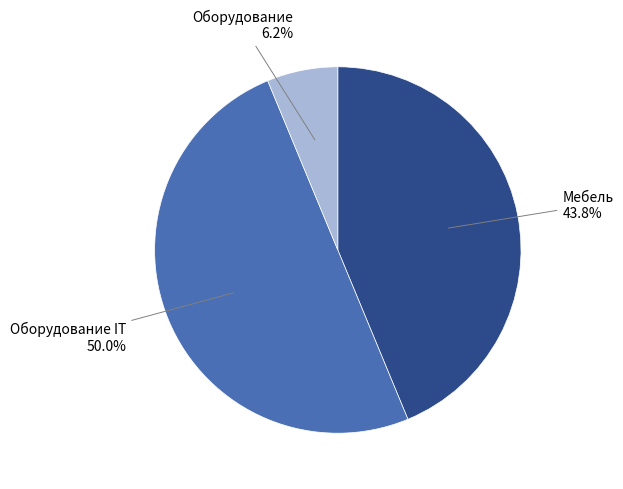

True or false: Мебель accounts for 56% of the total.

False